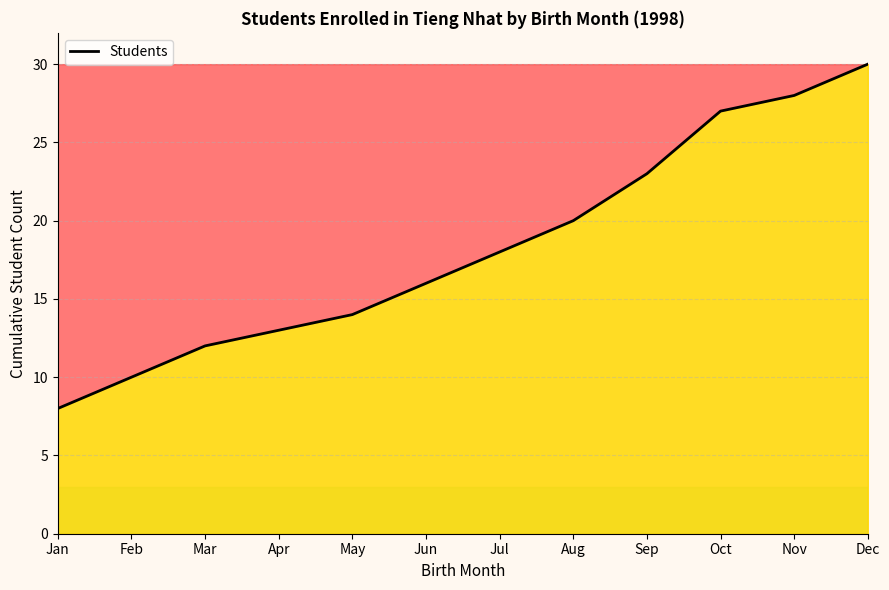

List the labels in order of value, largest first.

Dec, Nov, Oct, Sep, Aug, Jul, Jun, May, Apr, Mar, Feb, Jan